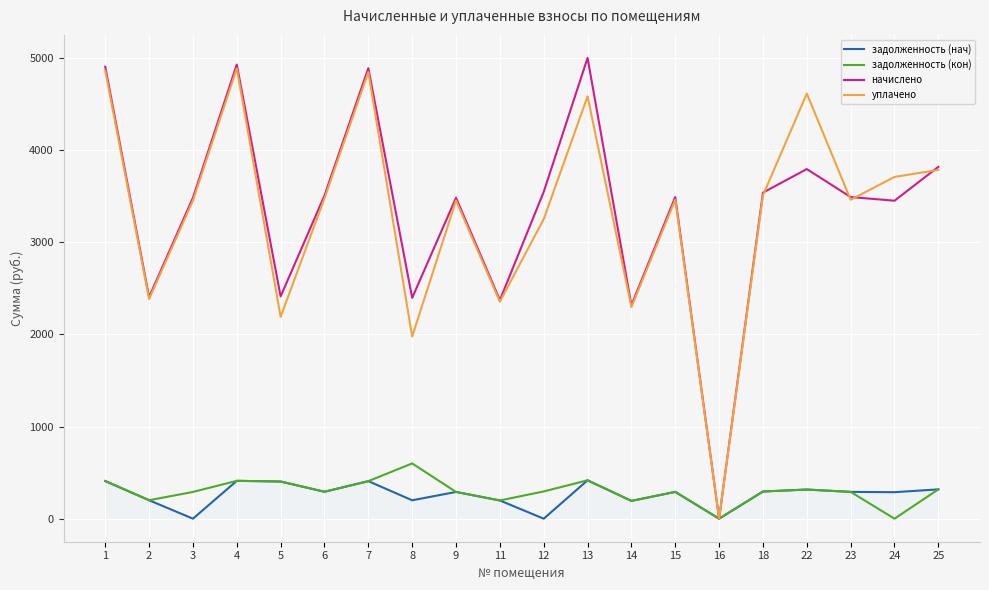

What is the maximum value for начислено?

5003.0